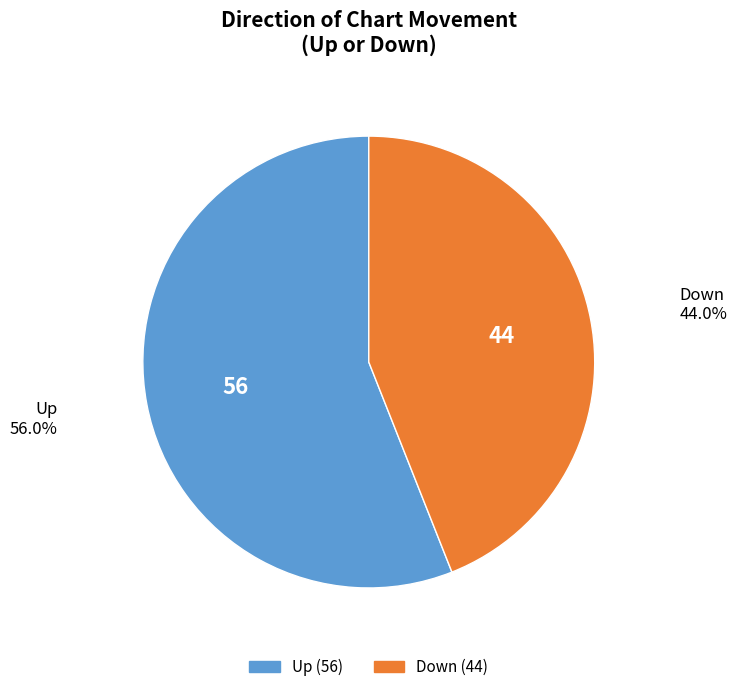

How many slices are in this pie chart?

2